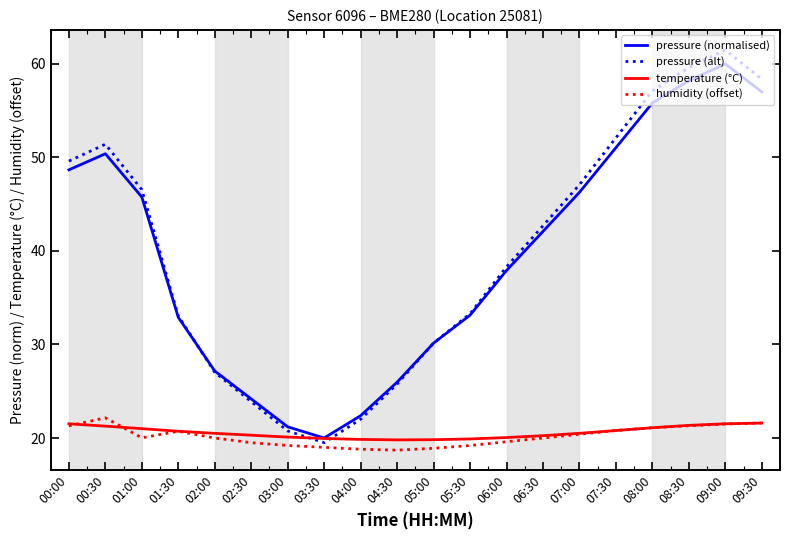

What is the minimum value shown in the chart?

18.7